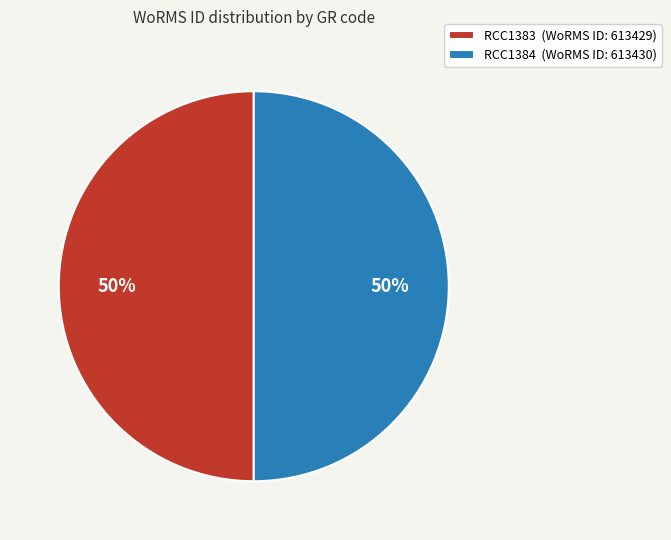

How many slices are in this pie chart?

2